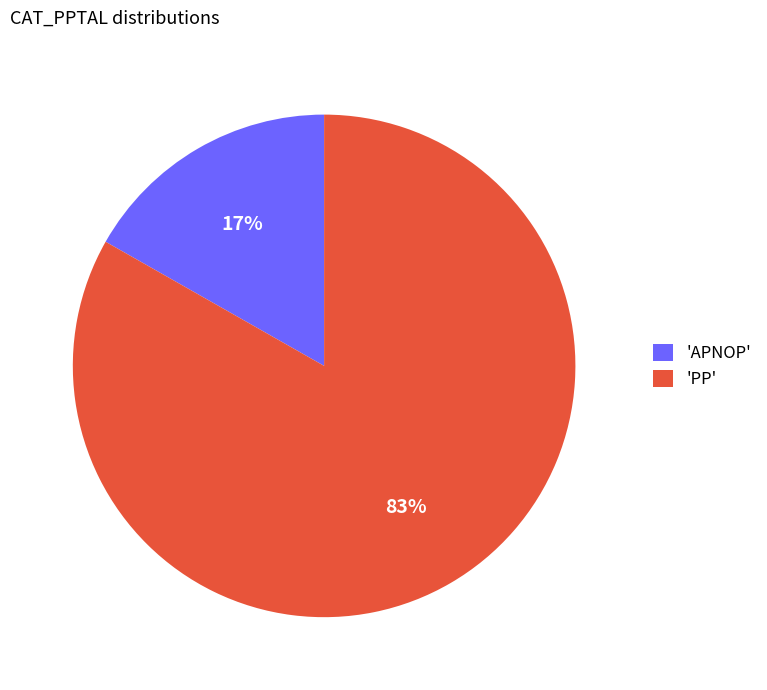

Which category accounts for the majority?

'PP'